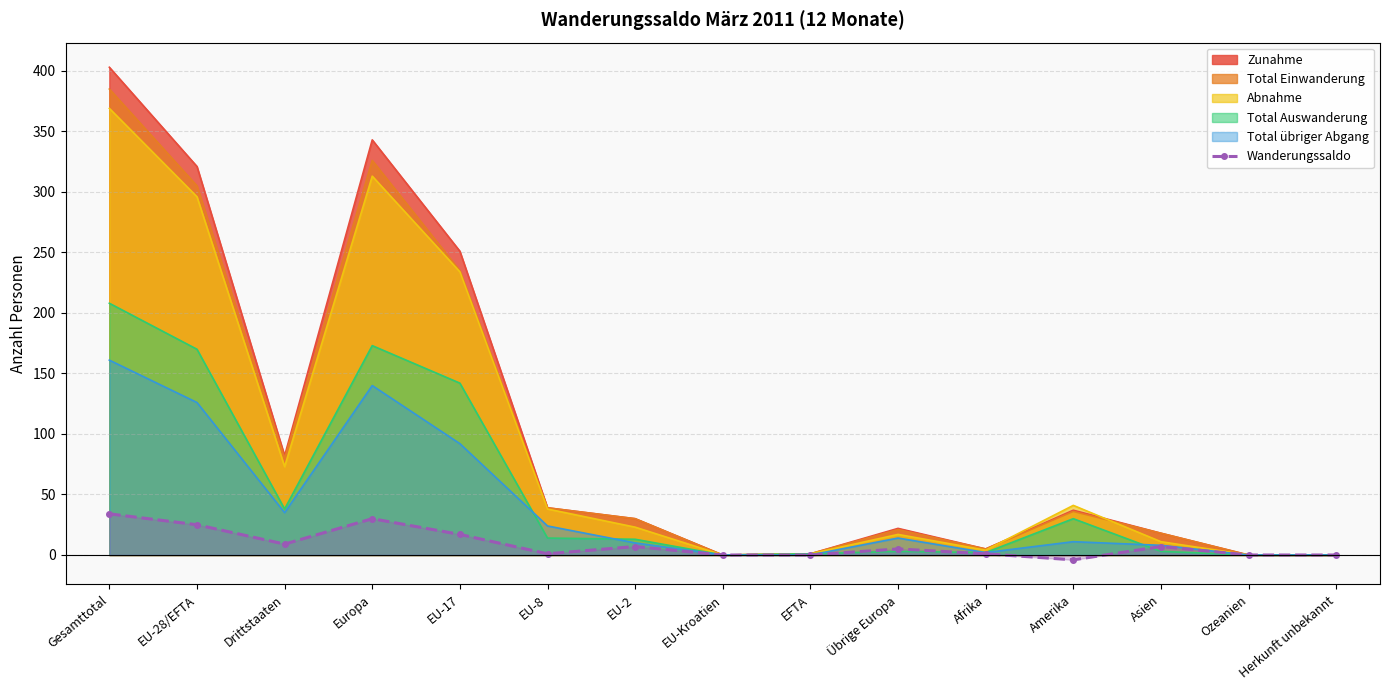

Where is the data nearest to the value 15?

EU-17